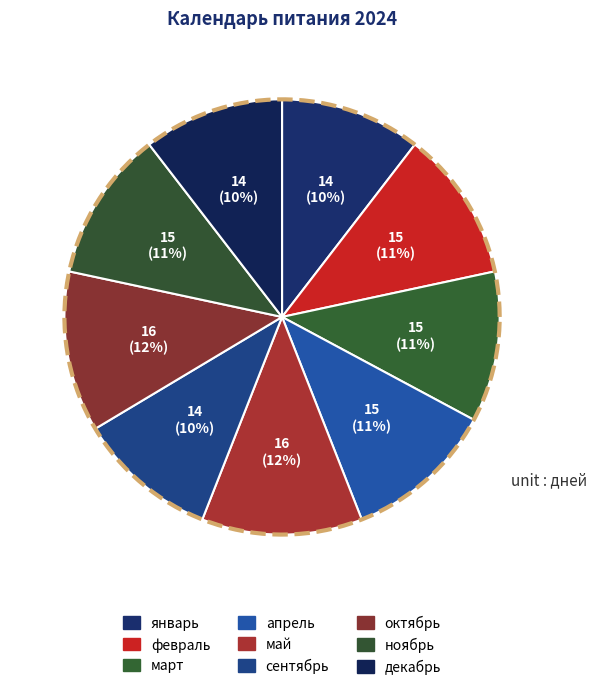

Which slice is the smallest?

январь